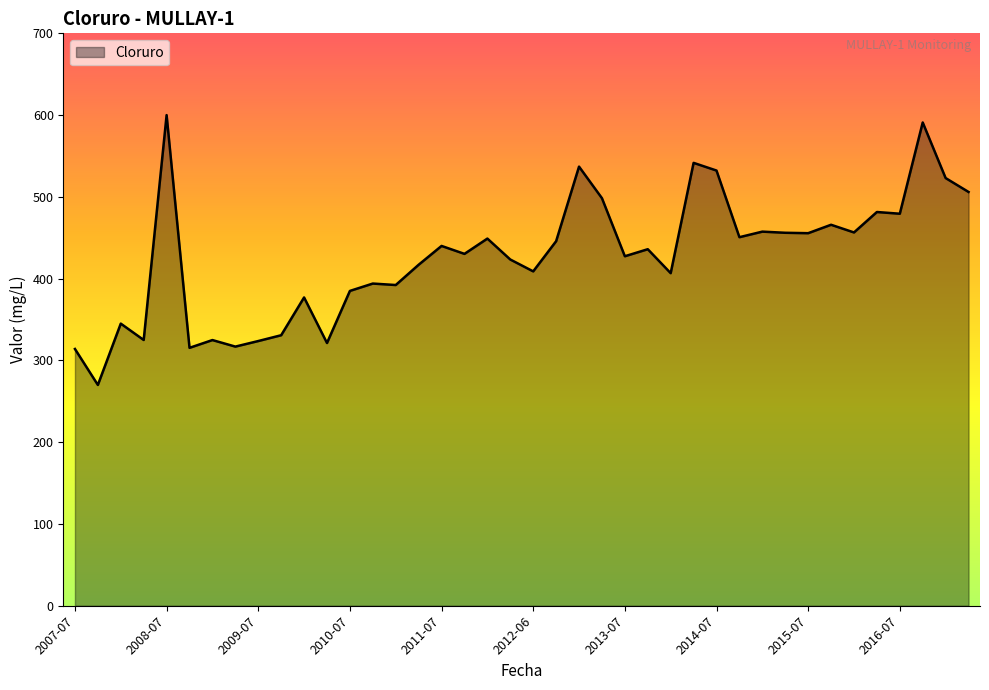

What is the smallest value displayed?

270.0